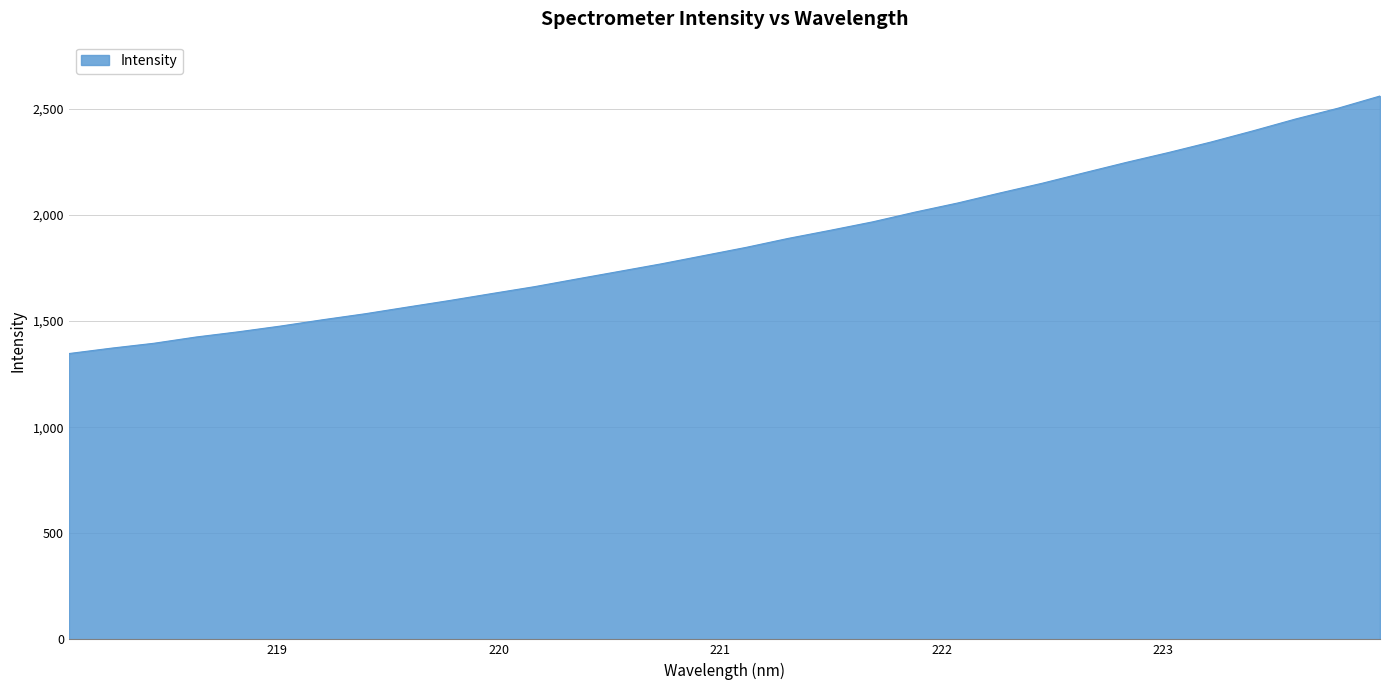

True or false: there are more than 2 points higher than both neighbors.

False